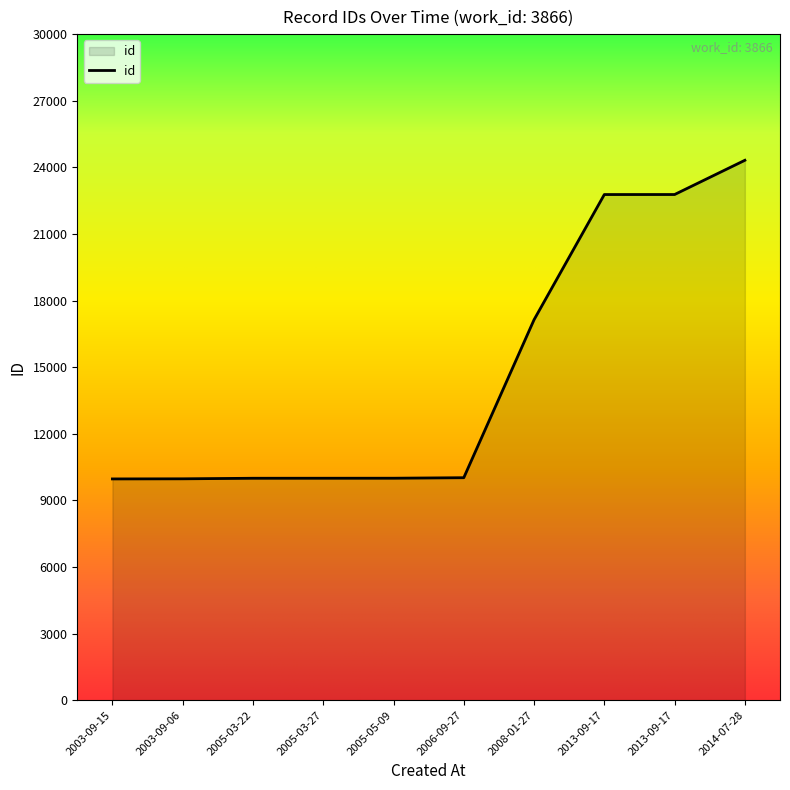

Rank the categories by value from highest to lowest.

2014-07-28, 2013-09-17, 2013-09-17, 2008-01-27, 2006-09-27, 2005-05-09, 2005-03-27, 2005-03-22, 2003-09-06, 2003-09-15